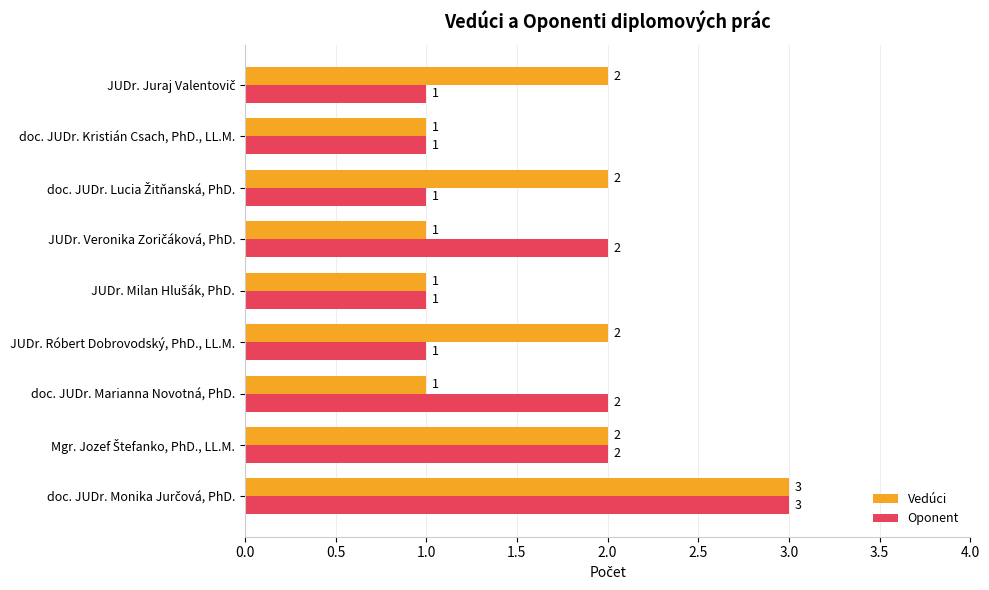

What is the average value of the Vedúci series?

2